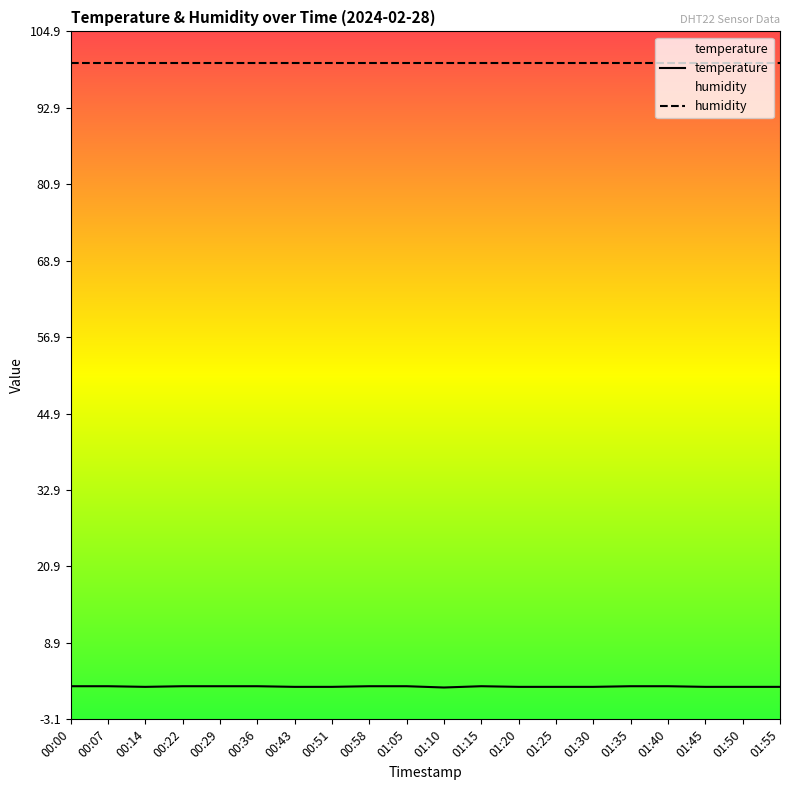

Is the value of humidity at 01:25 greater than the value of temperature at 01:05?

Yes